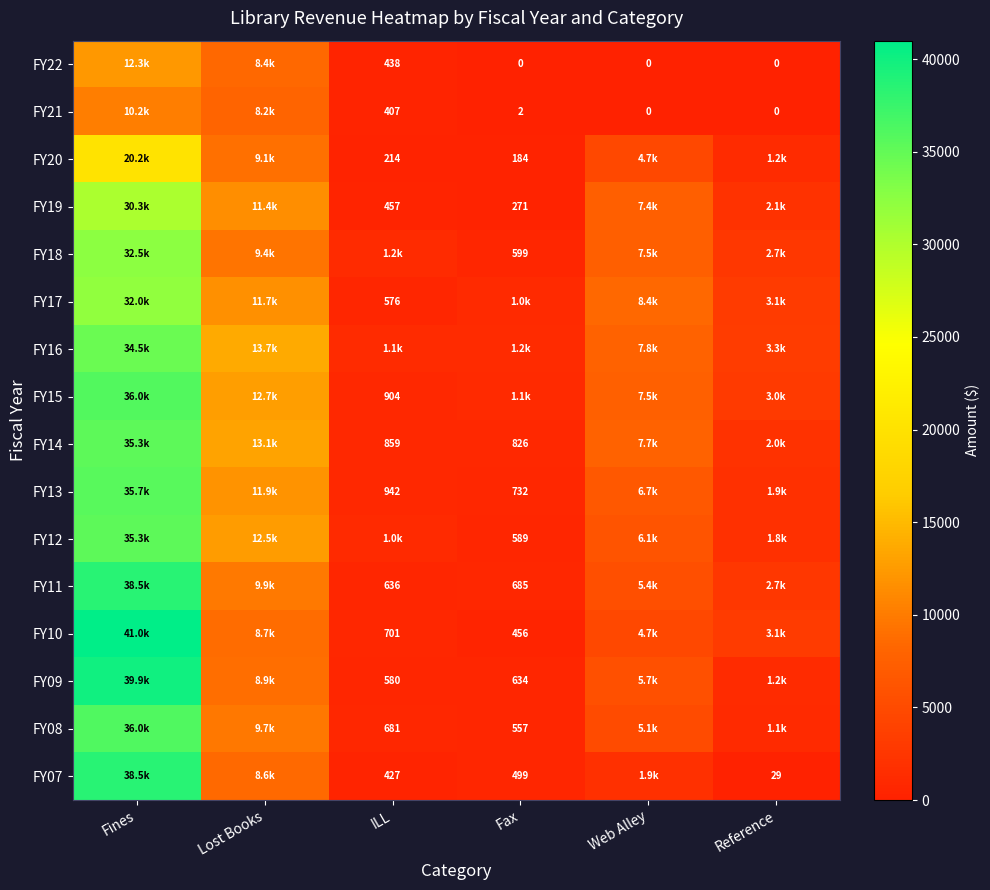

Where is FY10 nearest to the value 20725?

Lost Books